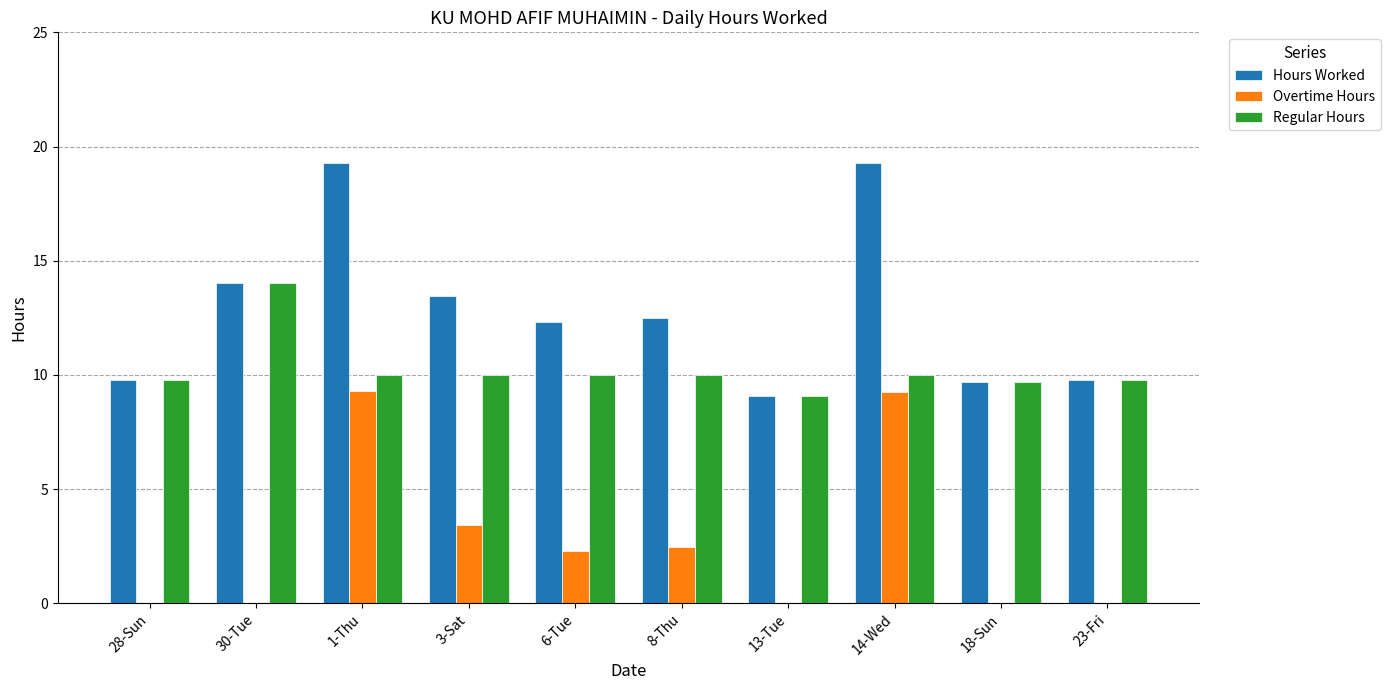

Is the value of Overtime Hours at 8-Thu greater than the value of Hours Worked at 8-Thu?

No